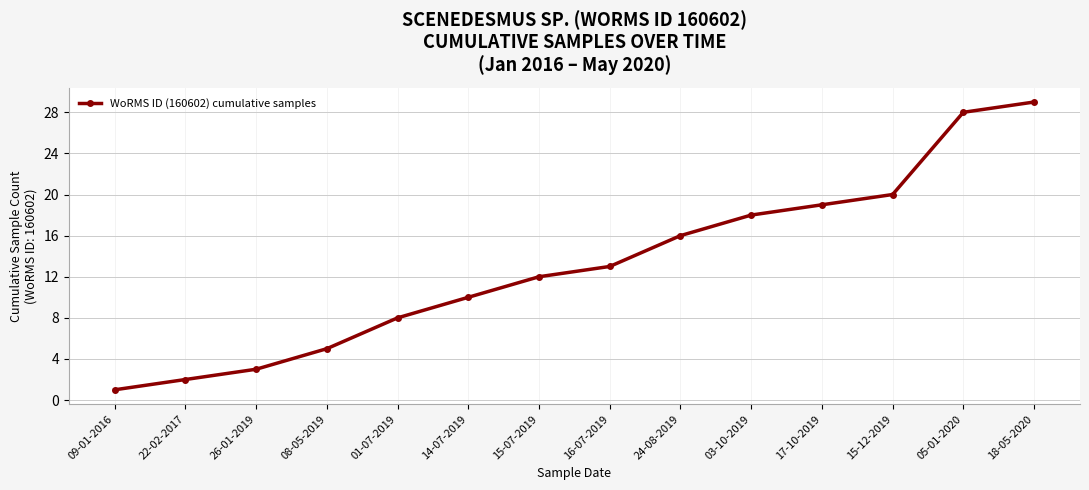

Which has a higher value, 05-01-2020 or 24-08-2019?

05-01-2020